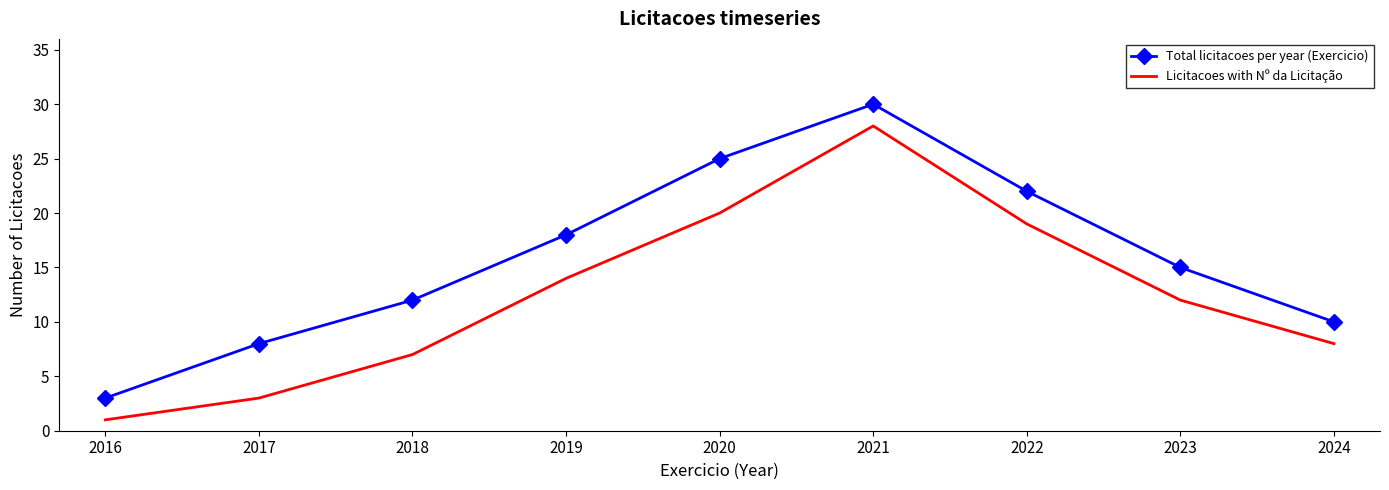

What are all the series names shown in the legend?

Total licitacoes per year (Exercicio), Licitacoes with Nº da Licitação